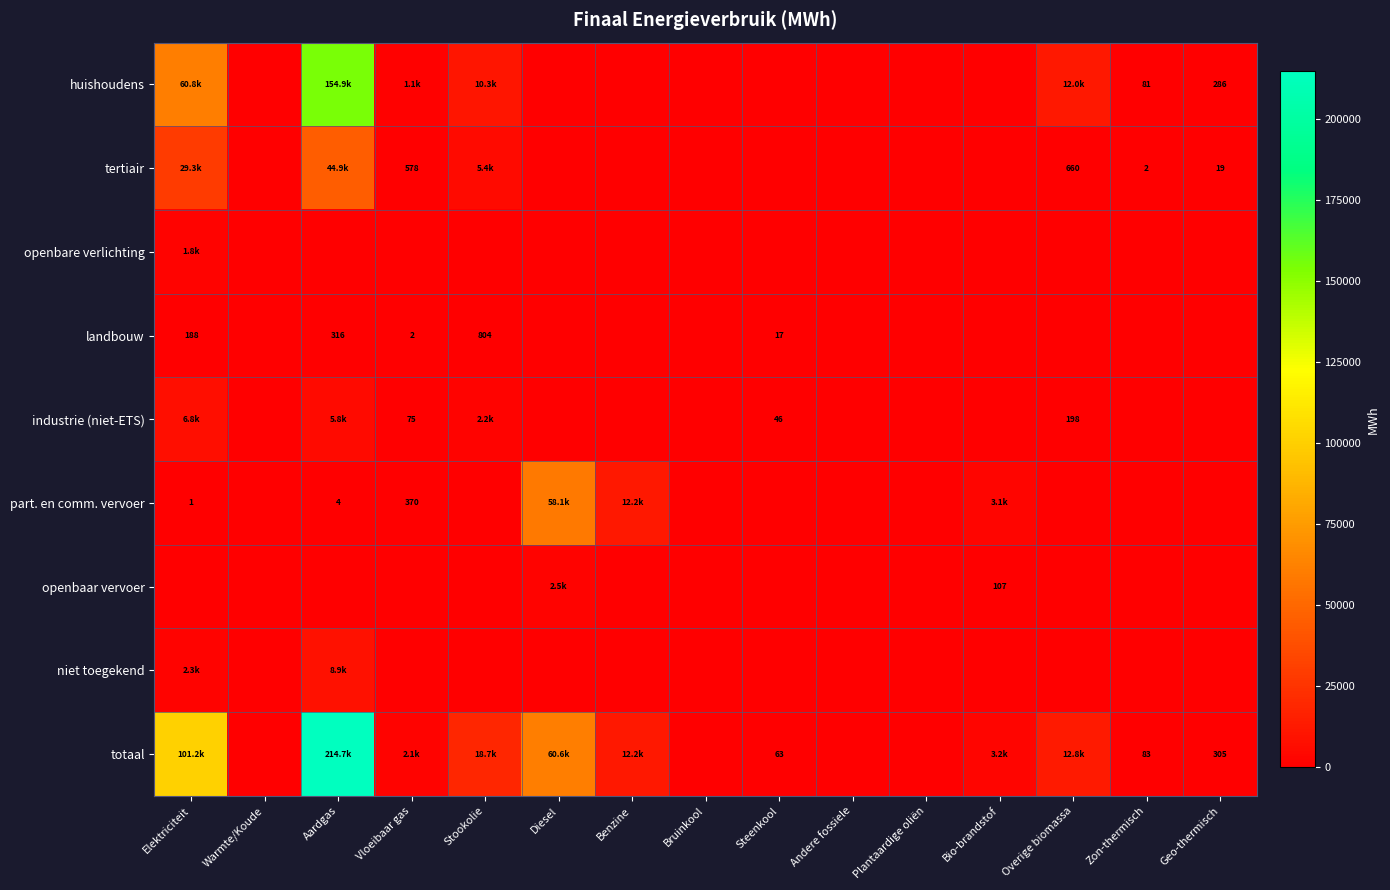

At which category does the chart reach its peak across all series?

Aardgas